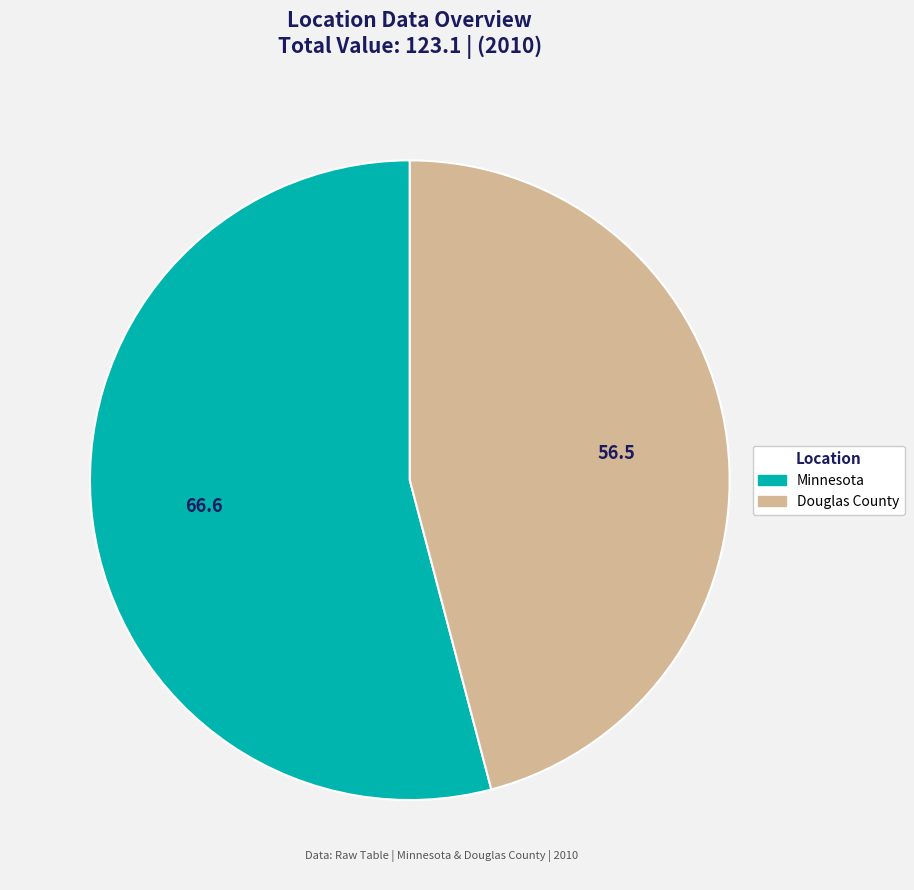

The Douglas County slice represents 57% of the pie. True or false?

False